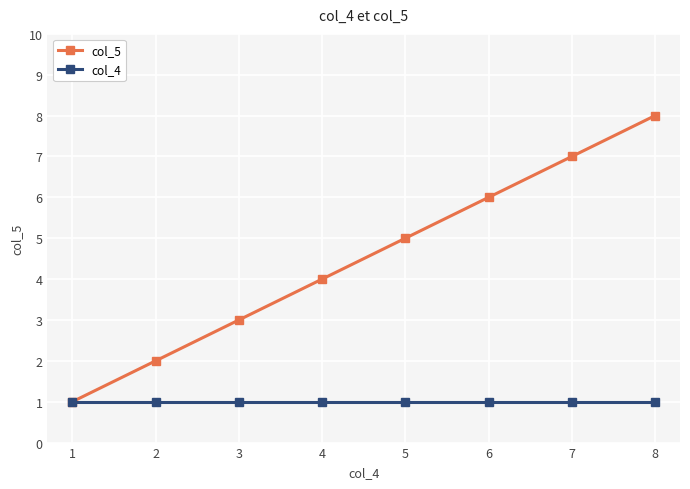

What is the difference between the col_5 values at 3 and 6?

3